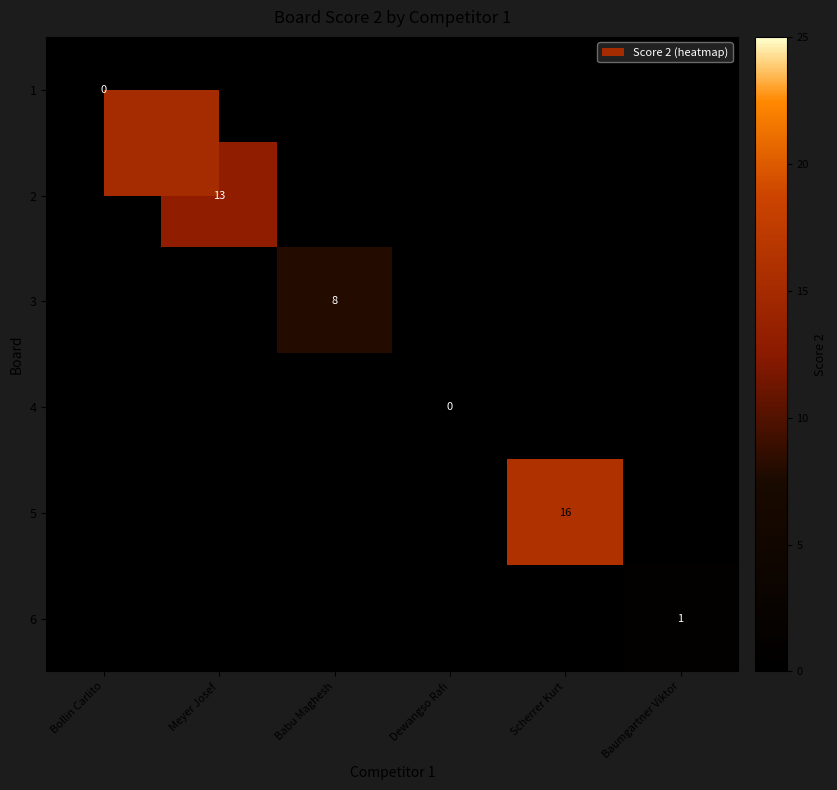

Rank the categories by 1 value from lowest to highest.

Bollin Carlito, Meyer Josef, Babu Maghesh, Dewangso Rafi, Scherrer Kurt, Baumgartner Viktor